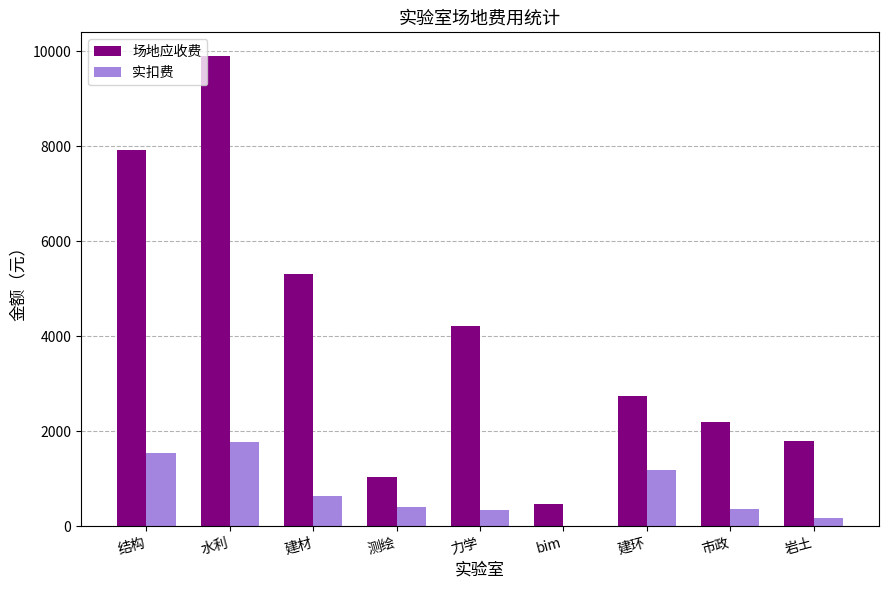

Are the bars grouped side by side (vs. stacked)?

Yes